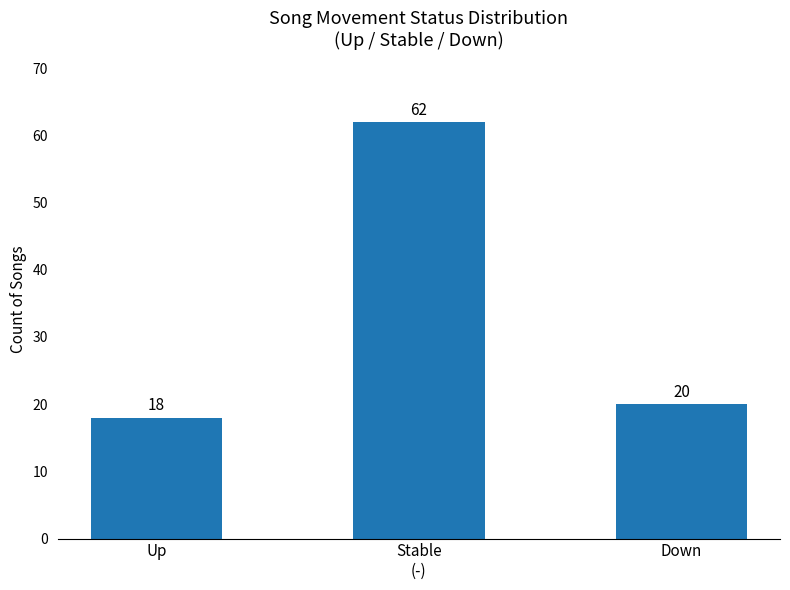

Rank the categories by value from highest to lowest.

Stable
(-), Down, Up